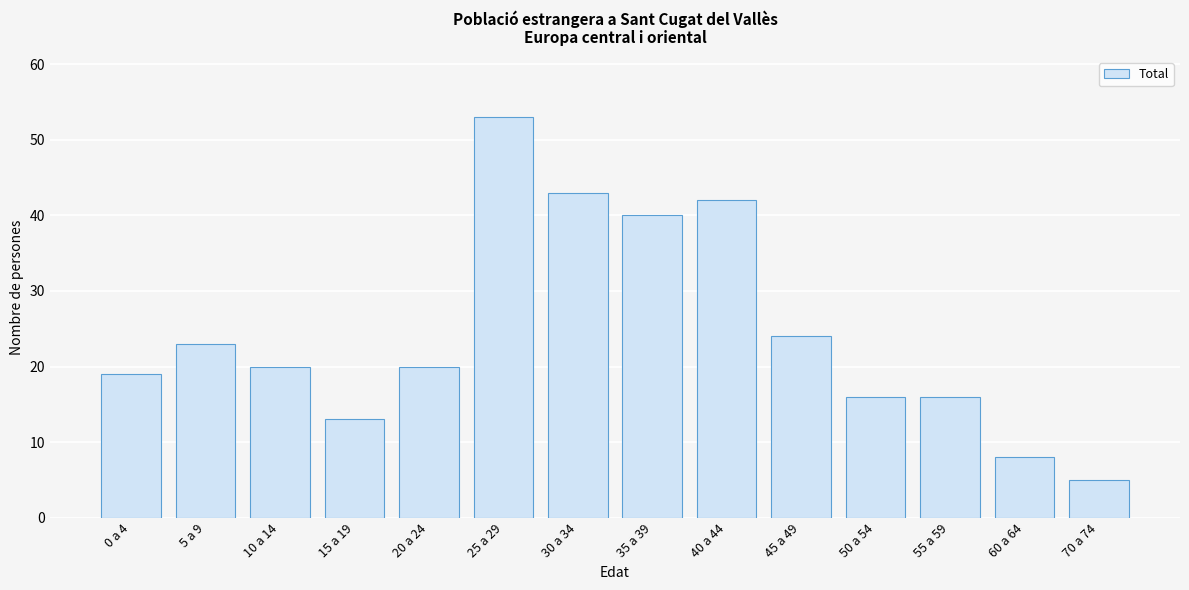

Reading left to right, transcribe all the data shown in this chart.

19	23	20	13	20	53	43	40	42	24	16	16	8	5